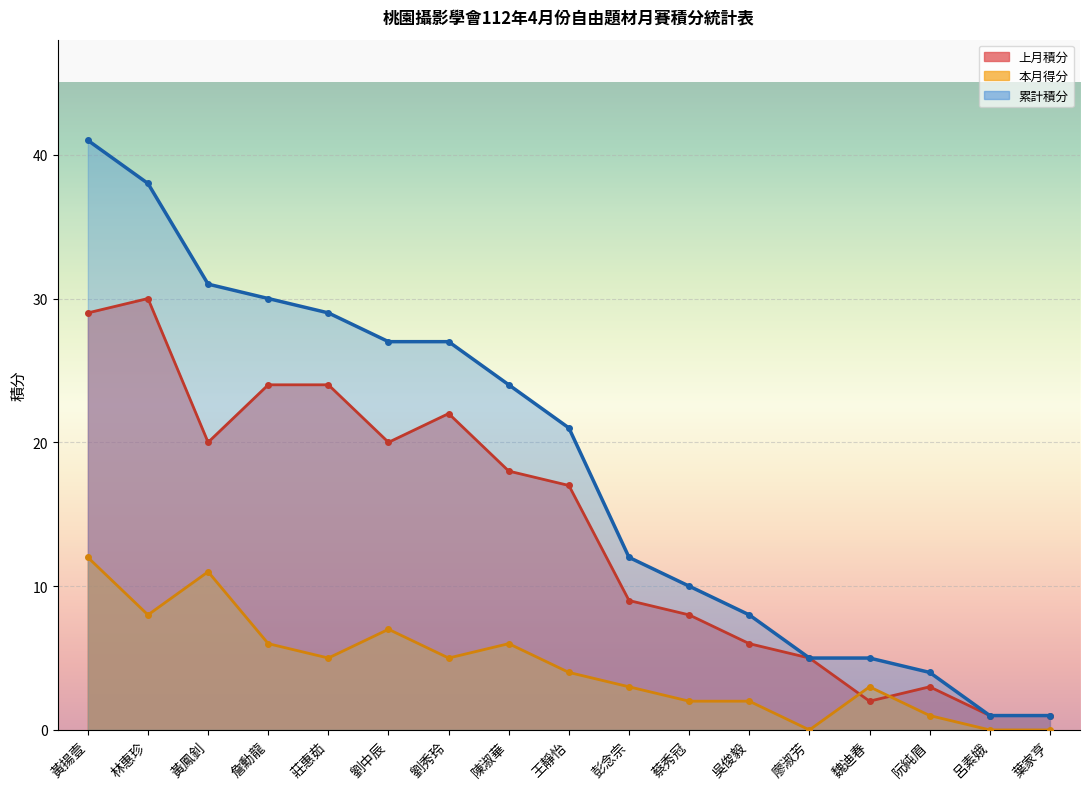

Reading left to right, what are all the values shown in this chart?

上月積分: 黃揚壹=29	林惠珍=30	黃鳳釗=20	詹勳龍=24	莊惠茹=24	劉中辰=20	劉秀玲=22	陳淑華=18	王靜怡=17	彭念宗=9	蔡秀冠=8	吳俊毅=6	廖淑芳=5	魏迪春=2	阮純眉=3	呂素娥=1	葉家亨=1
本月得分: 黃揚壹=12	林惠珍=8	黃鳳釗=11	詹勳龍=6	莊惠茹=5	劉中辰=7	劉秀玲=5	陳淑華=6	王靜怡=4	彭念宗=3	蔡秀冠=2	吳俊毅=2	廖淑芳=0	魏迪春=3	阮純眉=1	呂素娥=0	葉家亨=0
累計積分: 黃揚壹=41	林惠珍=38	黃鳳釗=31	詹勳龍=30	莊惠茹=29	劉中辰=27	劉秀玲=27	陳淑華=24	王靜怡=21	彭念宗=12	蔡秀冠=10	吳俊毅=8	廖淑芳=5	魏迪春=5	阮純眉=4	呂素娥=1	葉家亨=1